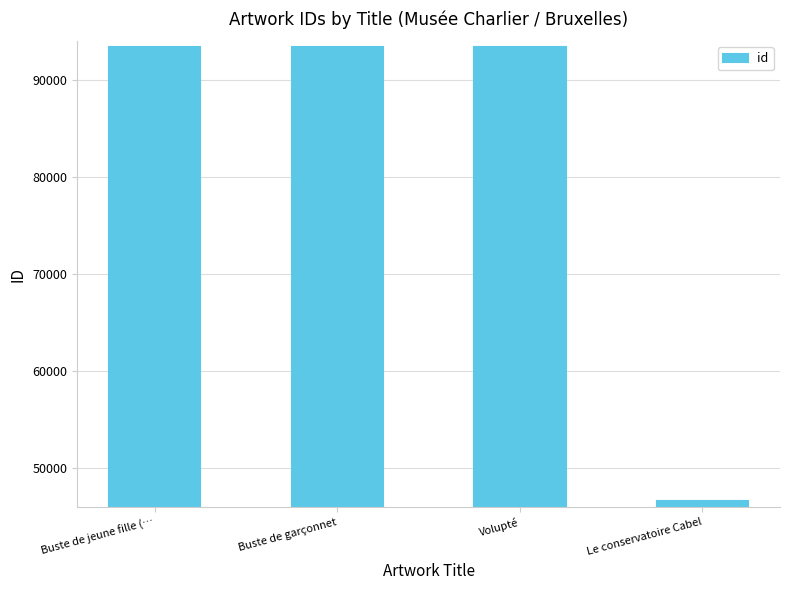

What is the difference between the maximum and minimum values?

46839